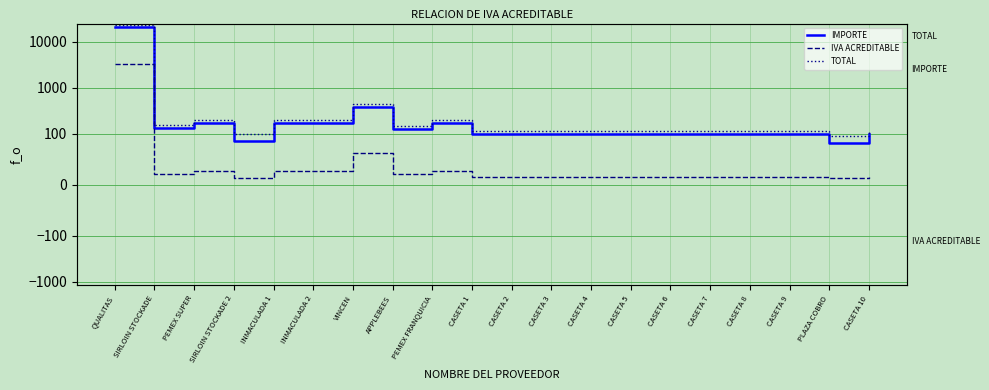

What is the label of the 3rd point from the left?

PEMEX SUPER